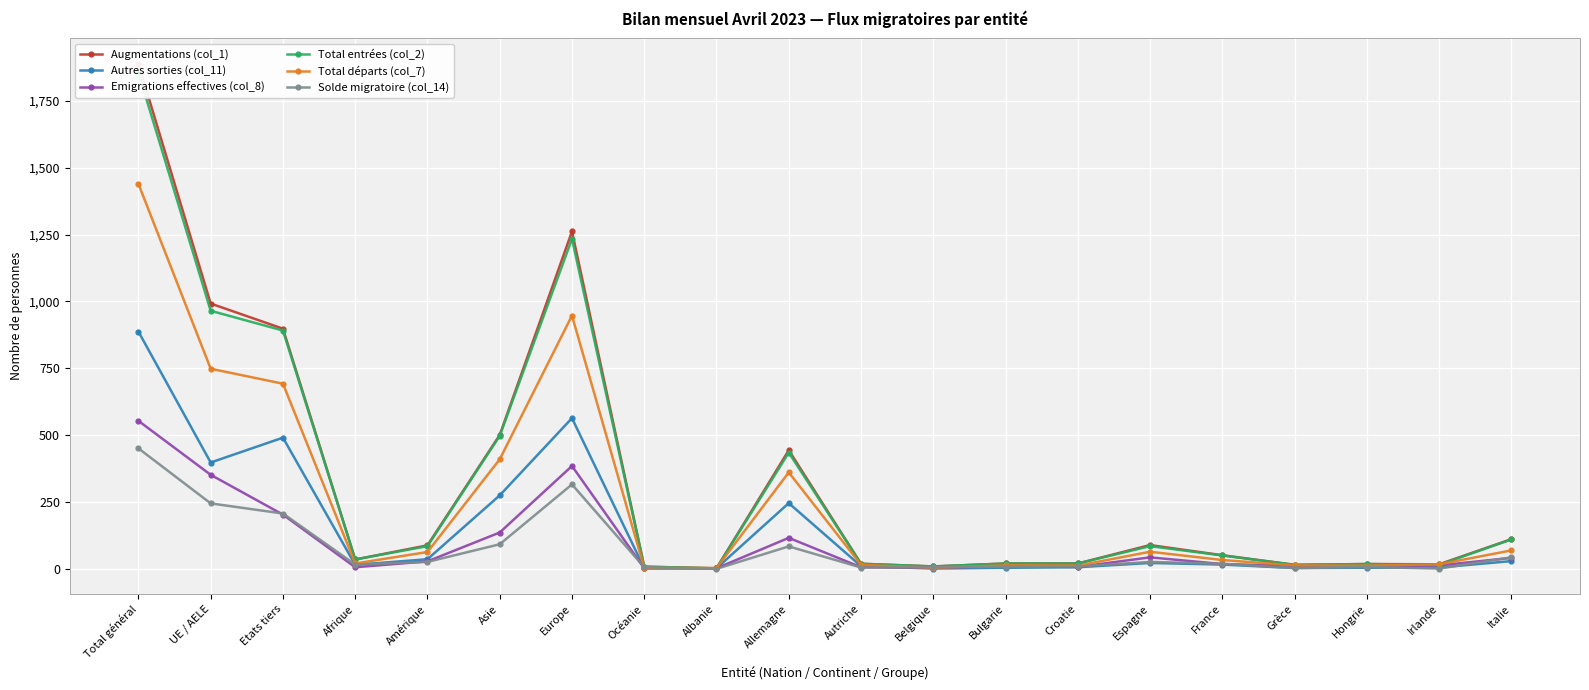

Is it true that Autres sorties (col_11) equals 245 at Allemagne?

True